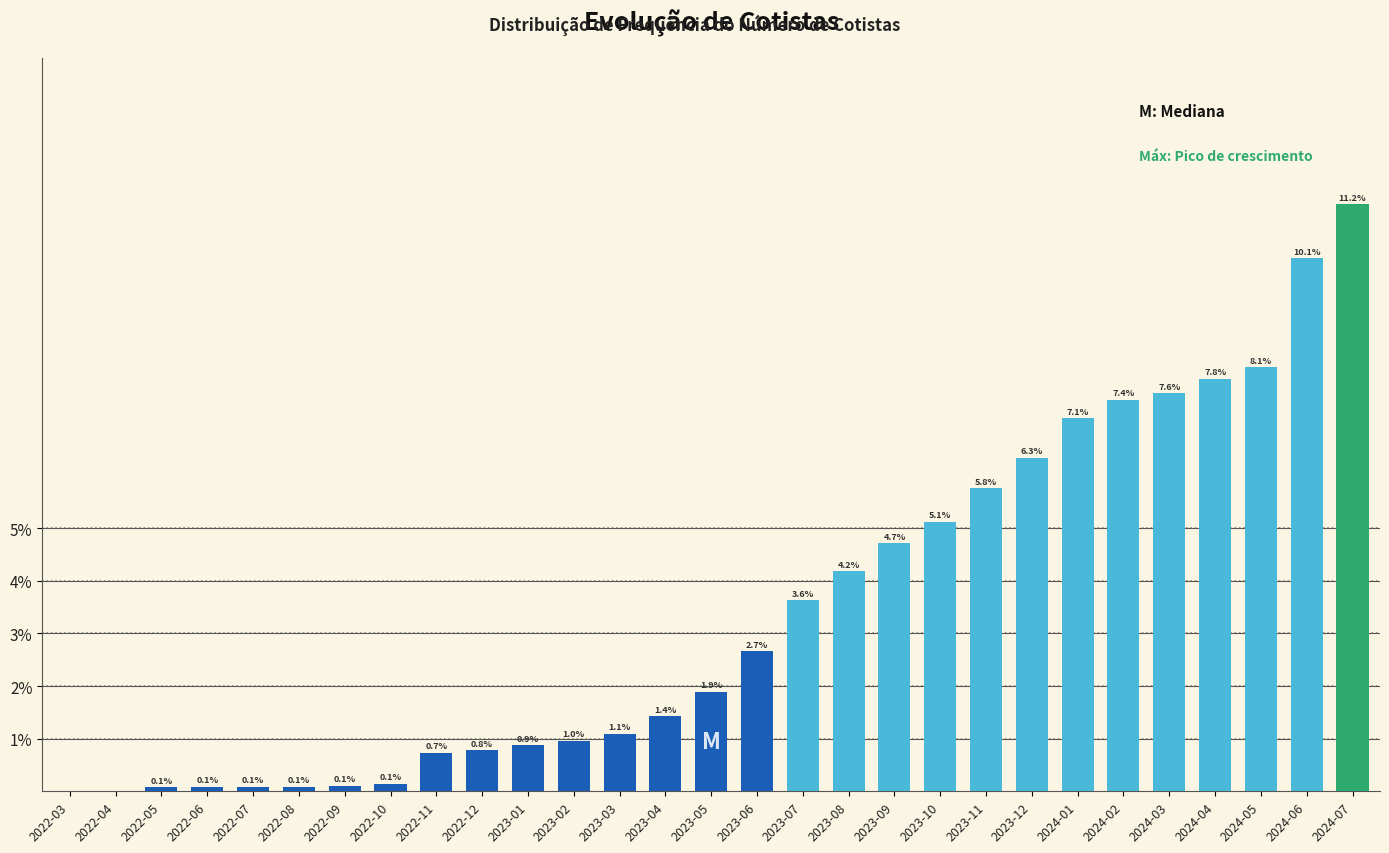

True or false: the data shows 0.8 at 2022-12.

True